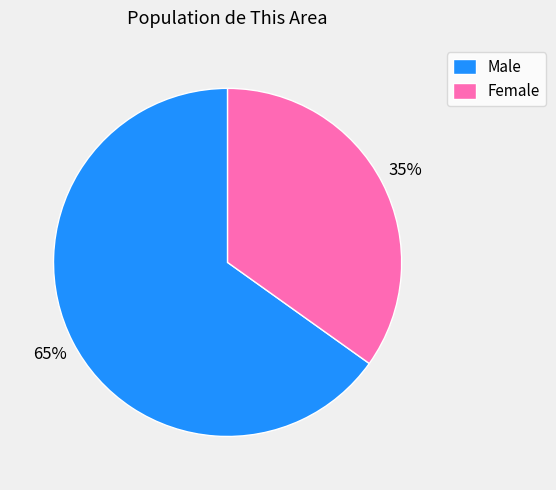

Is there a majority slice in this chart?

Yes